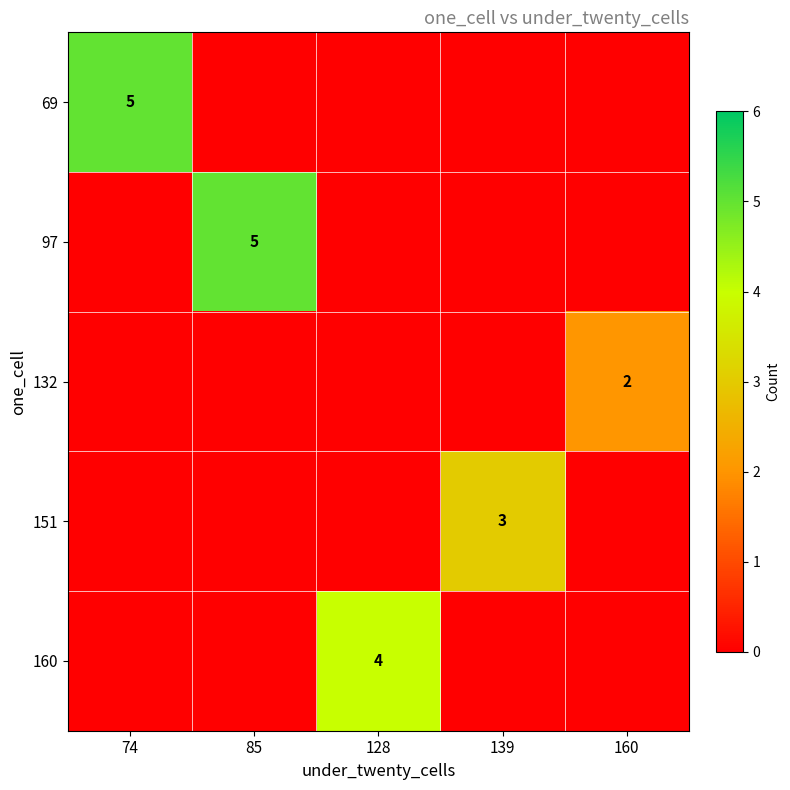

Rank the series by their maximum value, from highest to lowest.

69, 97, 160, 151, 132